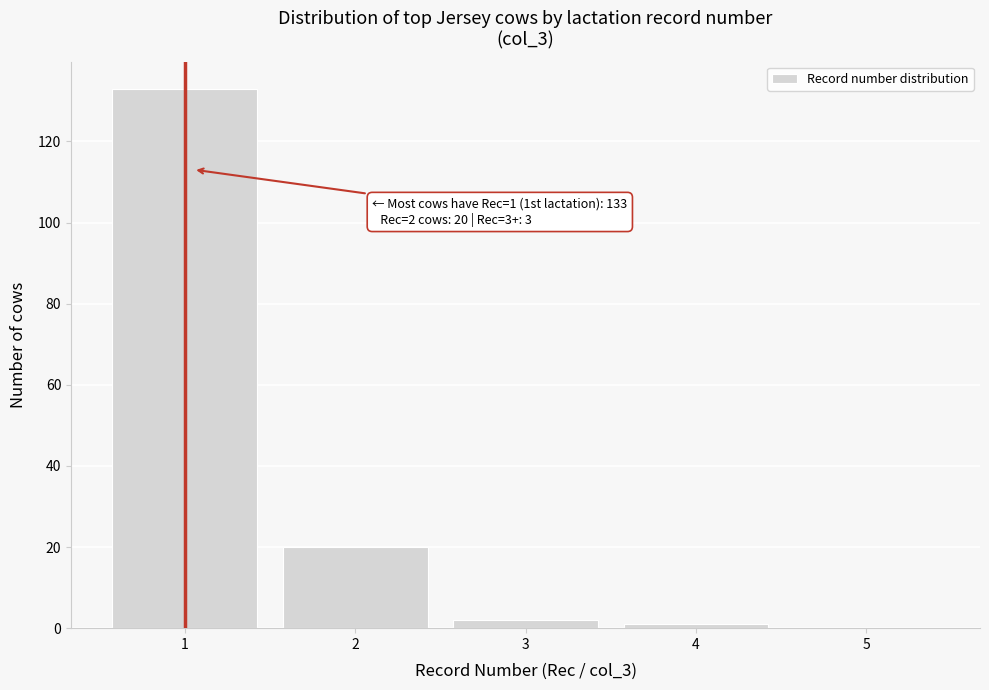

Which range on the x-axis has the tallest bar?

0.5 to 1.5